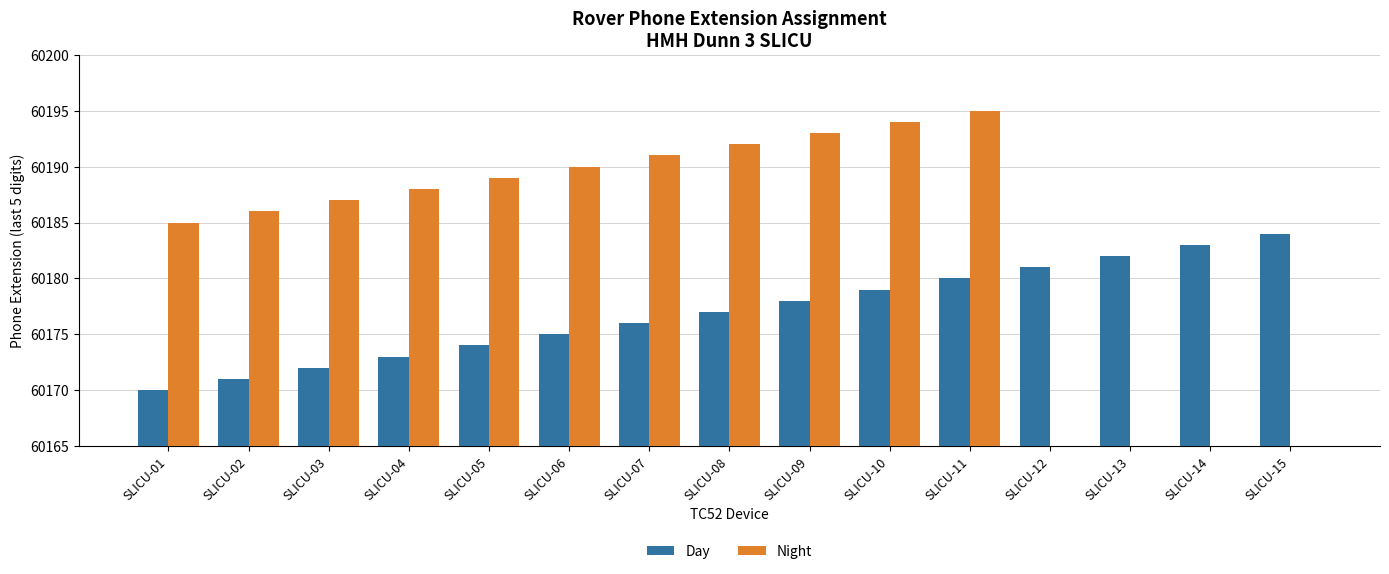

Reading right to left, what are all the values shown in this chart?

Day: SLICU-15=60184	SLICU-14=60183	SLICU-13=60182	SLICU-12=60181	SLICU-11=60180	SLICU-10=60179	SLICU-09=60178	SLICU-08=60177	SLICU-07=60176	SLICU-06=60175	SLICU-05=60174	SLICU-04=60173	SLICU-03=60172	SLICU-02=60171	SLICU-01=60170
Night: SLICU-15=0	SLICU-14=0	SLICU-13=0	SLICU-12=0	SLICU-11=60195	SLICU-10=60194	SLICU-09=60193	SLICU-08=60192	SLICU-07=60191	SLICU-06=60190	SLICU-05=60189	SLICU-04=60188	SLICU-03=60187	SLICU-02=60186	SLICU-01=60185